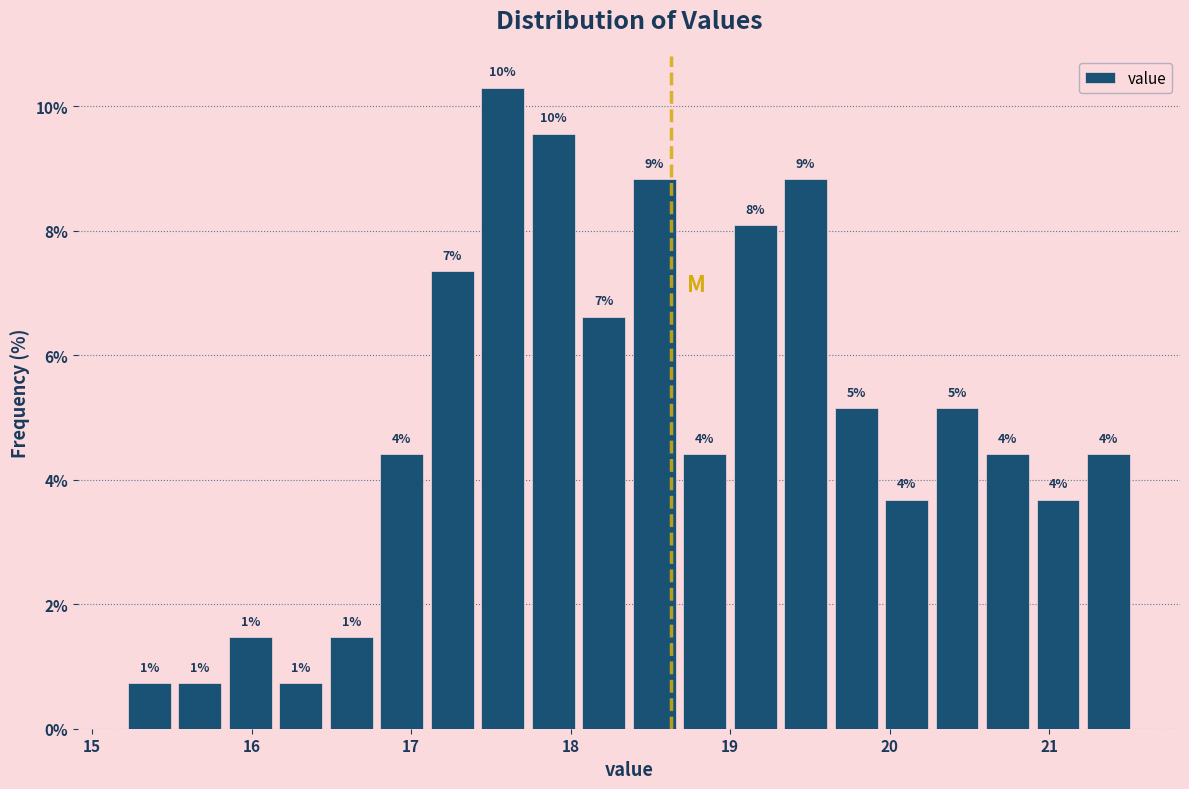

Around what value on the x-axis is the tallest bar? Give the approximate position of its centre, as read against the axis.

17.6